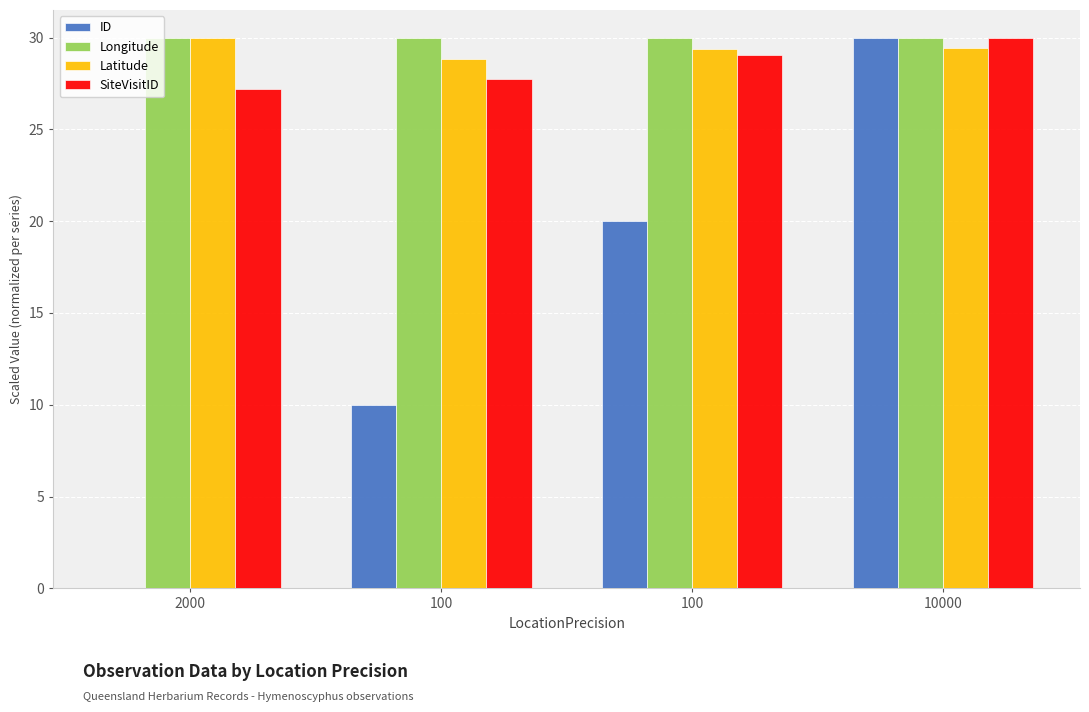

Count the number of data series in this chart.

4